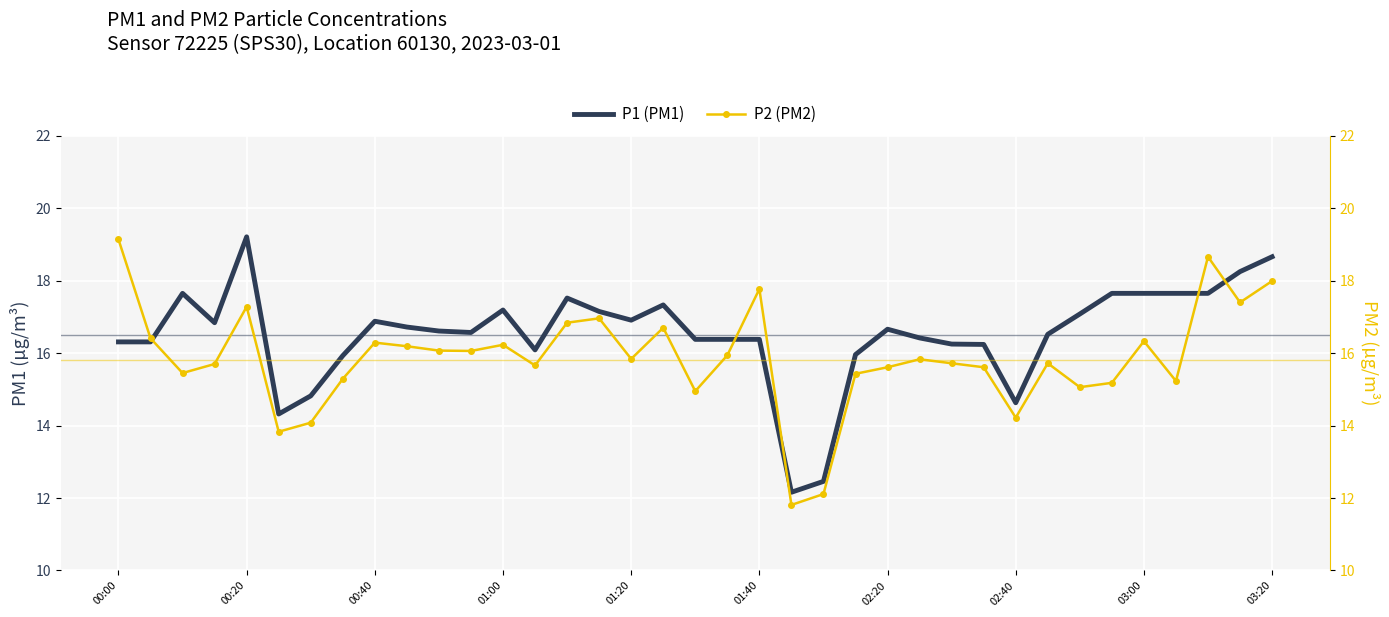

Is it true that P1 (PM1) equals 16.9 at 01:20?

True